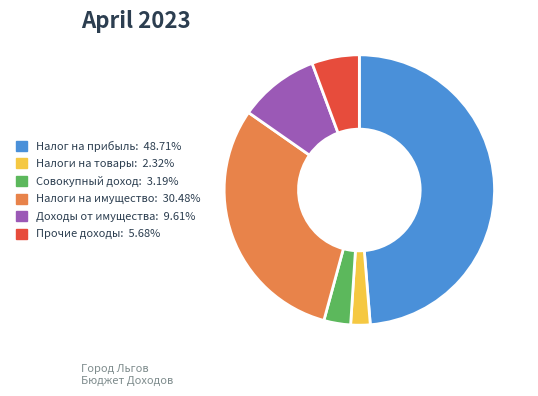

Is there any slice that represents more than half of the pie?

No